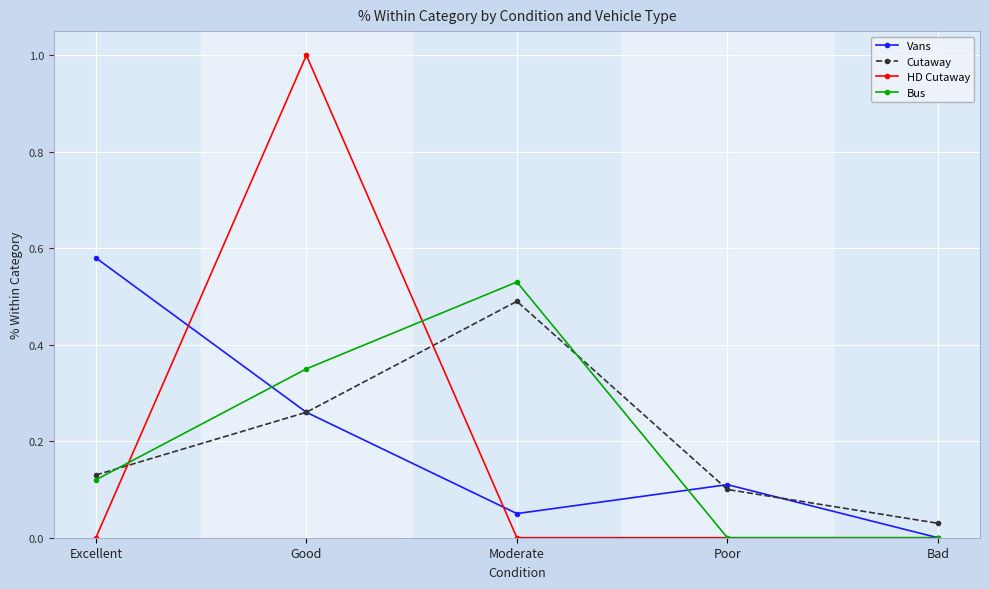

What is the label of the 2nd point from the right?

Poor